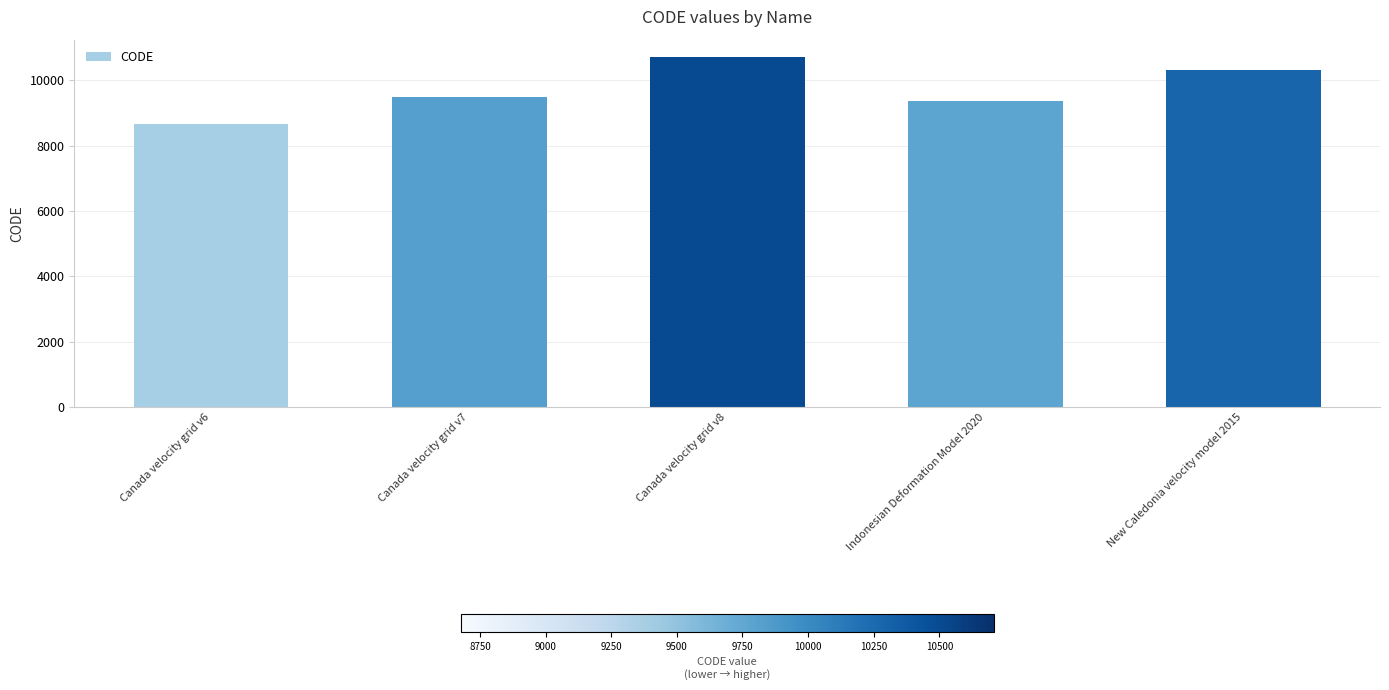

What is the change in value from Canada velocity grid v6 to New Caledonia velocity model 2015?

+1647